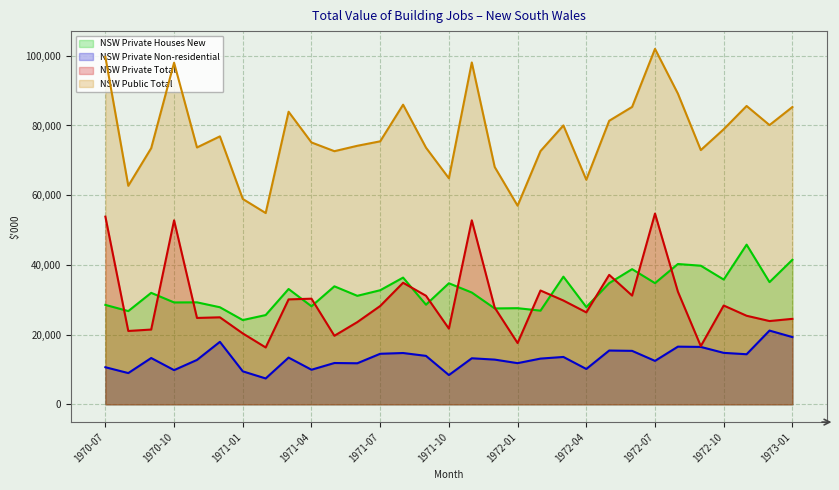

Rank the series by their maximum value, from lowest to highest.

NSW Private Non-residential, NSW Private Houses New, NSW Private Total, NSW Public Total